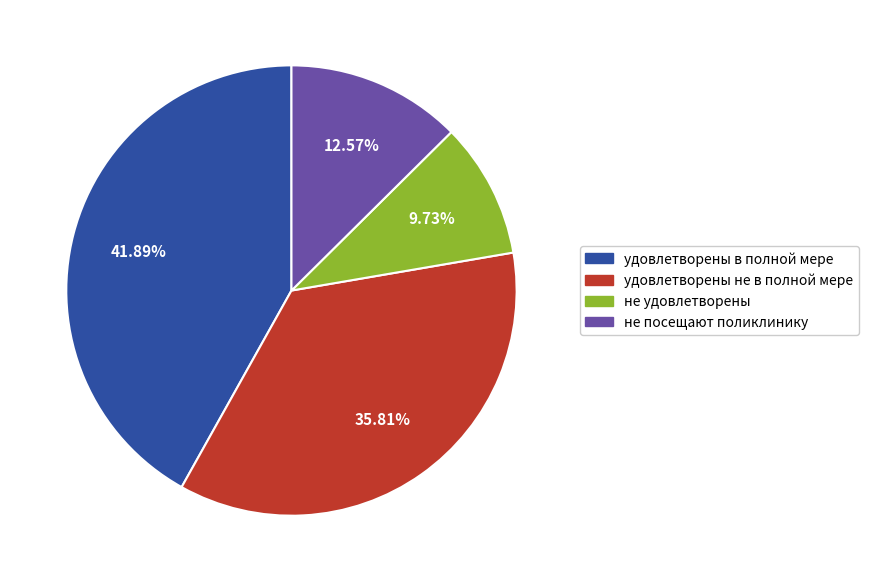

Which has a higher value, не удовлетворены or удовлетворены не в полной мере?

удовлетворены не в полной мере